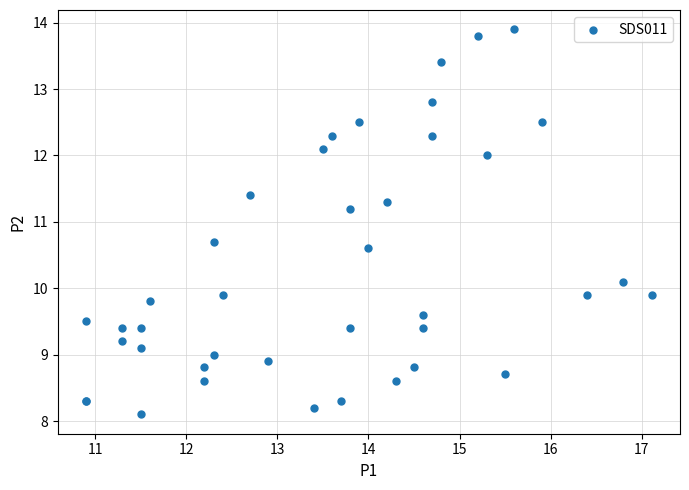

What Y value in the scatter plot is closest to 11?

11.2